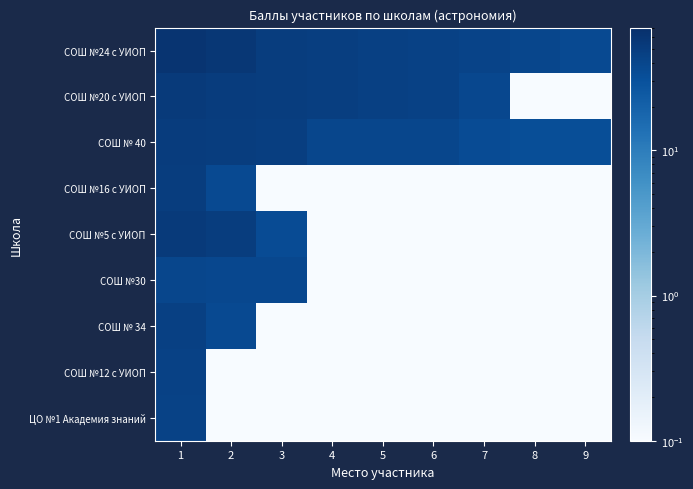

Rank the series by their maximum value, from highest to lowest.

СОШ №24 с УИОП, СОШ №20 с УИОП, СОШ №5 с УИОП, СОШ № 40, СОШ №16 с УИОП, СОШ № 34, СОШ №12 с УИОП, ЦО №1 Академия знаний, СОШ №30